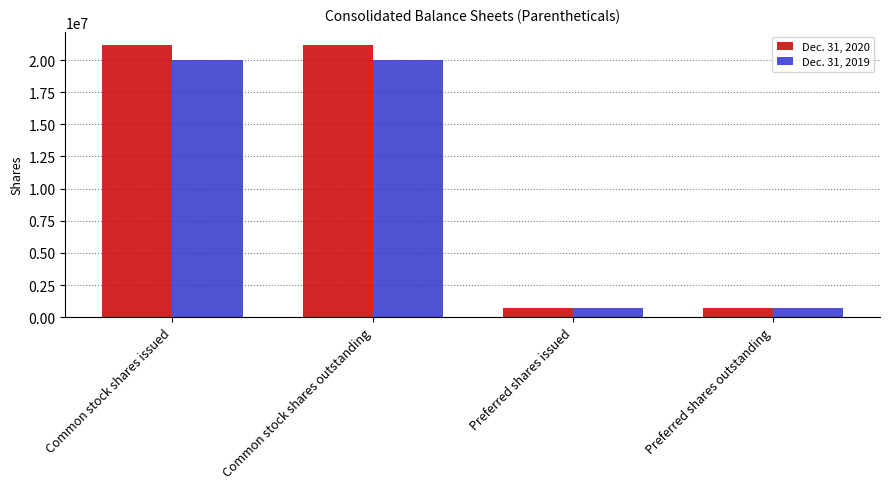

Reading left to right, extract all data points from this chart.

Dec. 31, 2020: 21149425	21149425	750000	750000
Dec. 31, 2019: 20000000	20000000	750000	750000